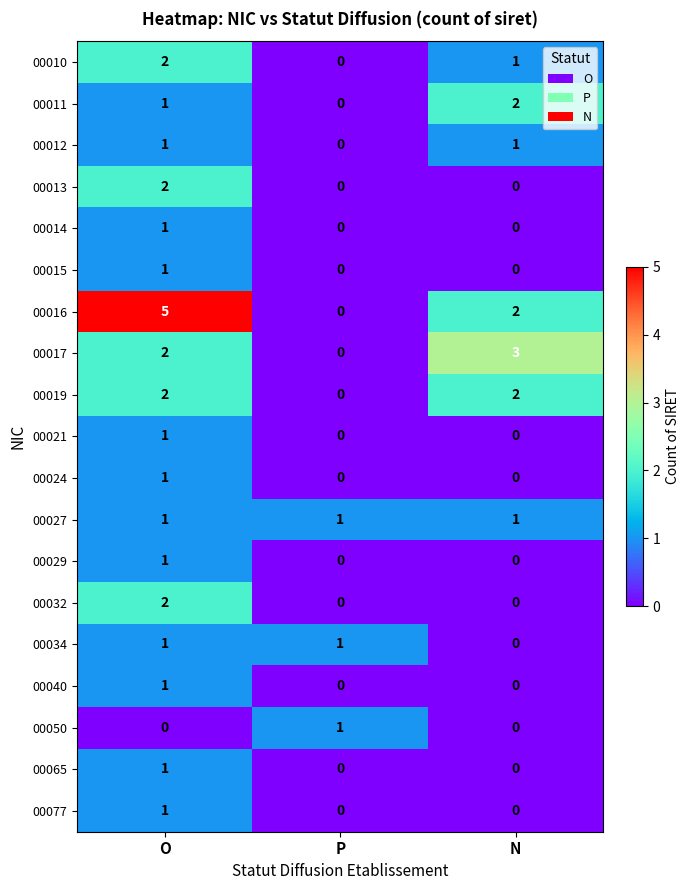

Which category has the lowest value in the 00016 series?

P